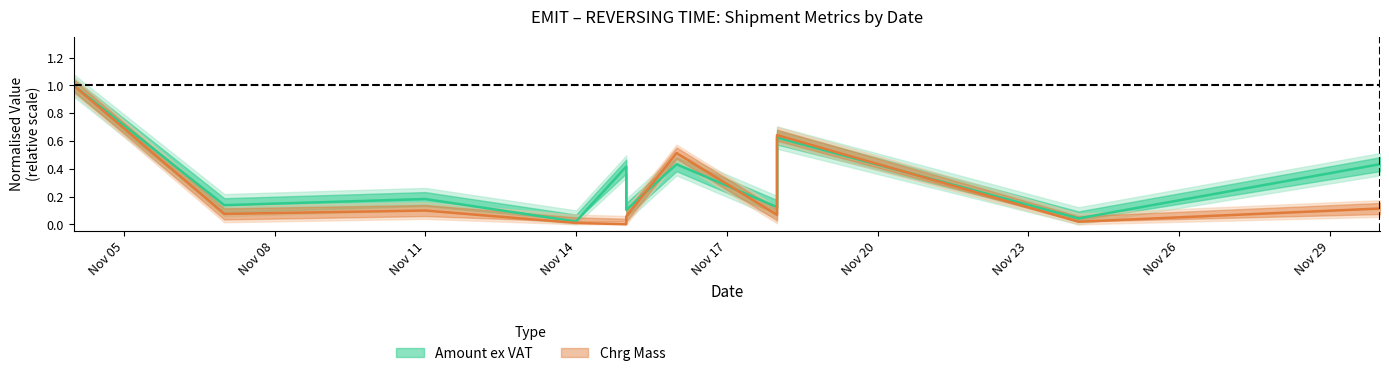

Where do Chrg Mass and Amount ex Vat first cross each other?

2022-11-15 and 2022-11-16